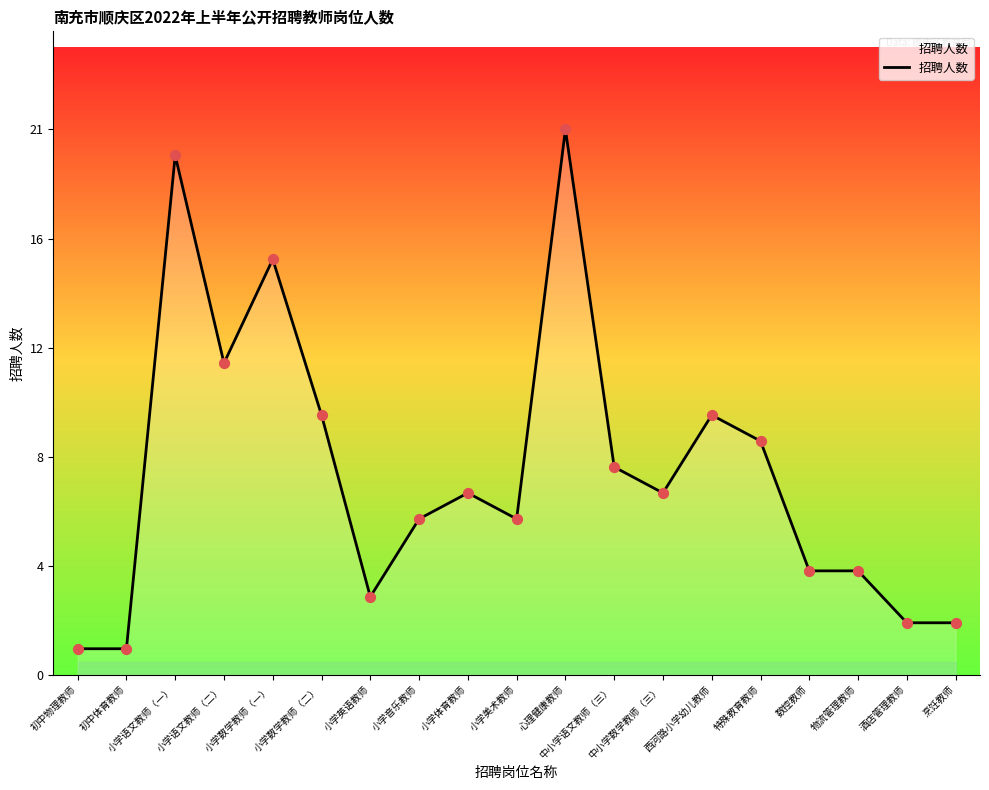

Between 小学英语教师 and 物流管理教师, which is larger?

物流管理教师